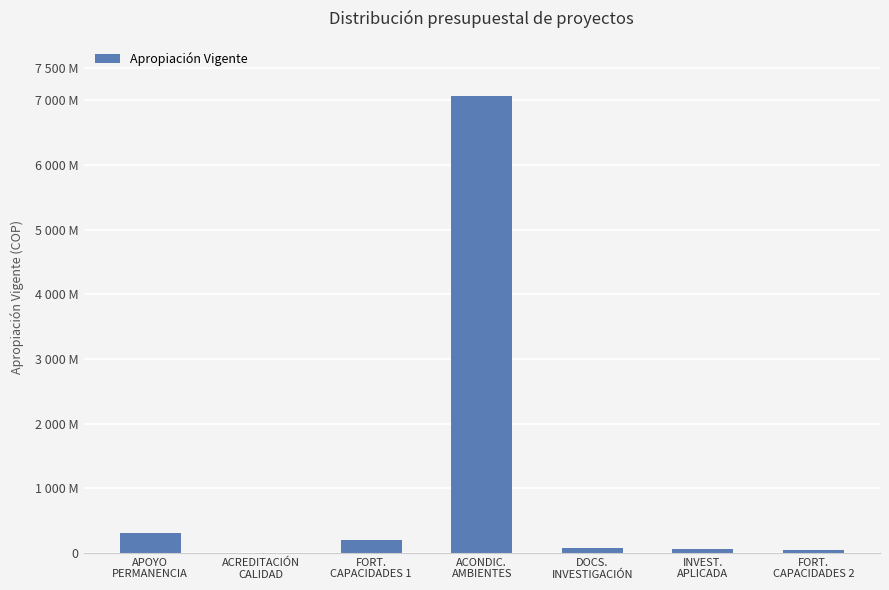

Rank the categories by value from lowest to highest.

ACREDITACIÓN
CALIDAD, FORT.
CAPACIDADES 2, INVEST.
APLICADA, DOCS.
INVESTIGACIÓN, FORT.
CAPACIDADES 1, APOYO
PERMANENCIA, ACONDIC.
AMBIENTES